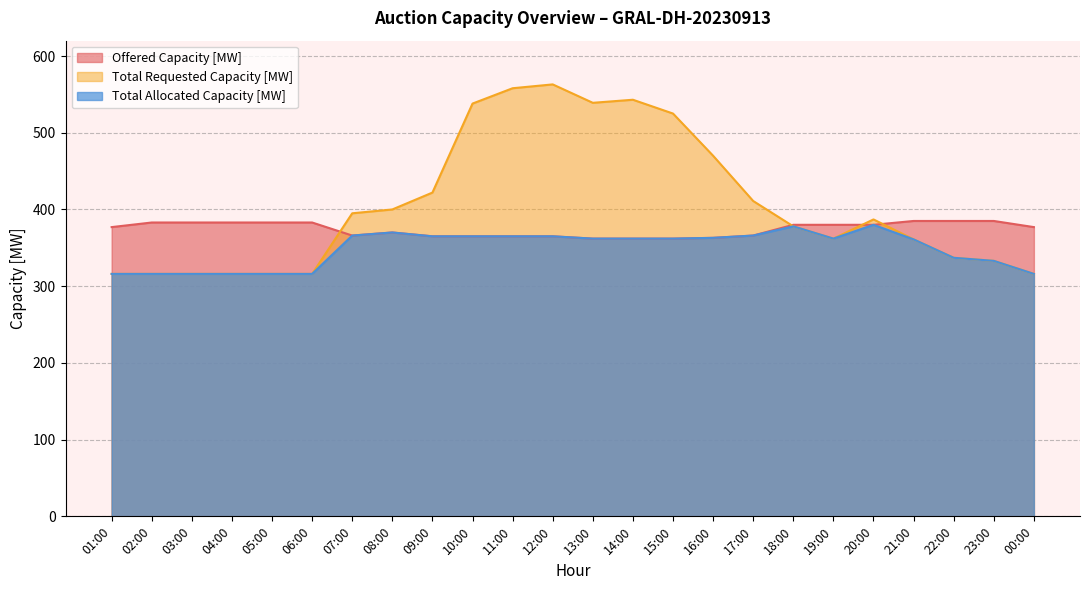

Does the chart have visible grid lines?

Yes